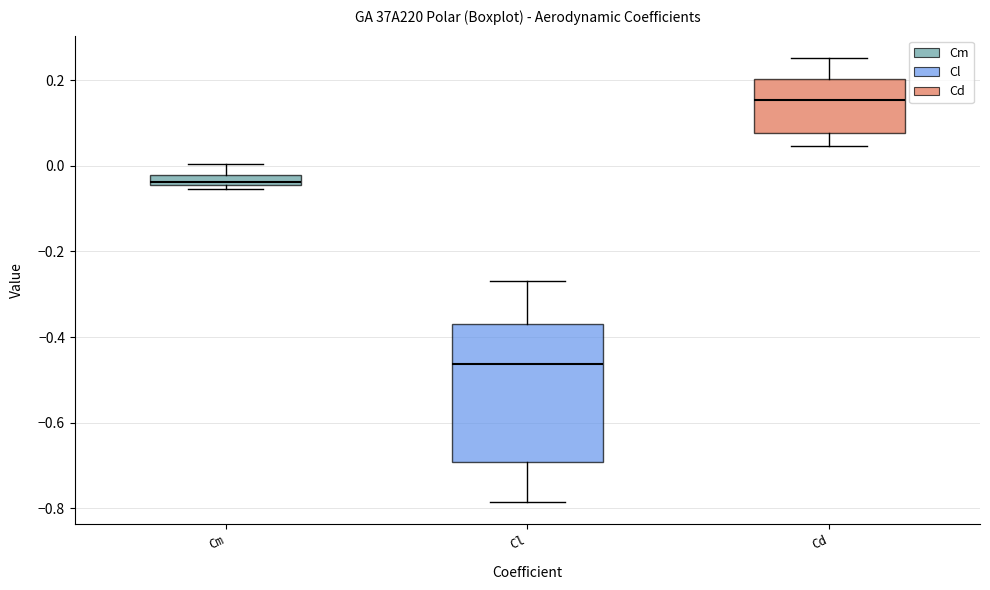

Which box is the tallest, from its lower edge to its upper edge?

Cl